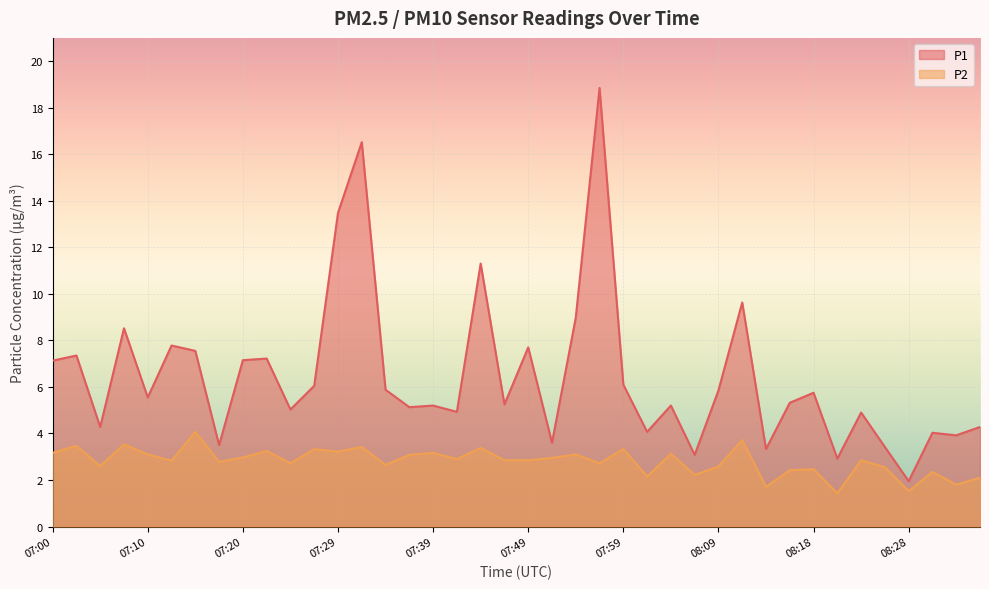

Which series has the largest range (max minus min)?

P1